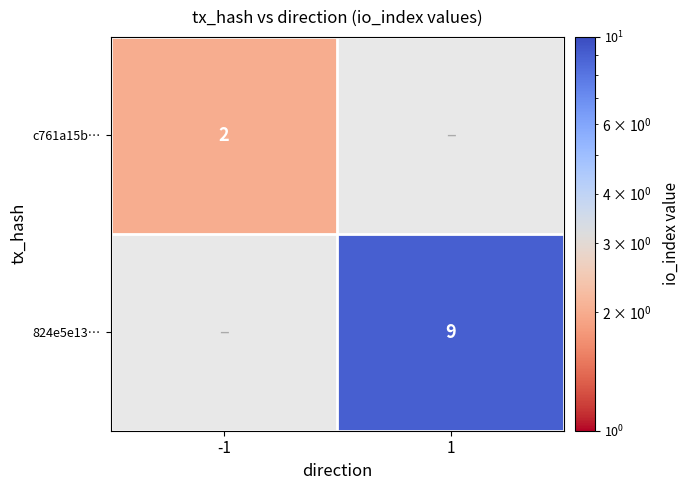

Is it true that 824e5e13… equals 4 at 1?

False